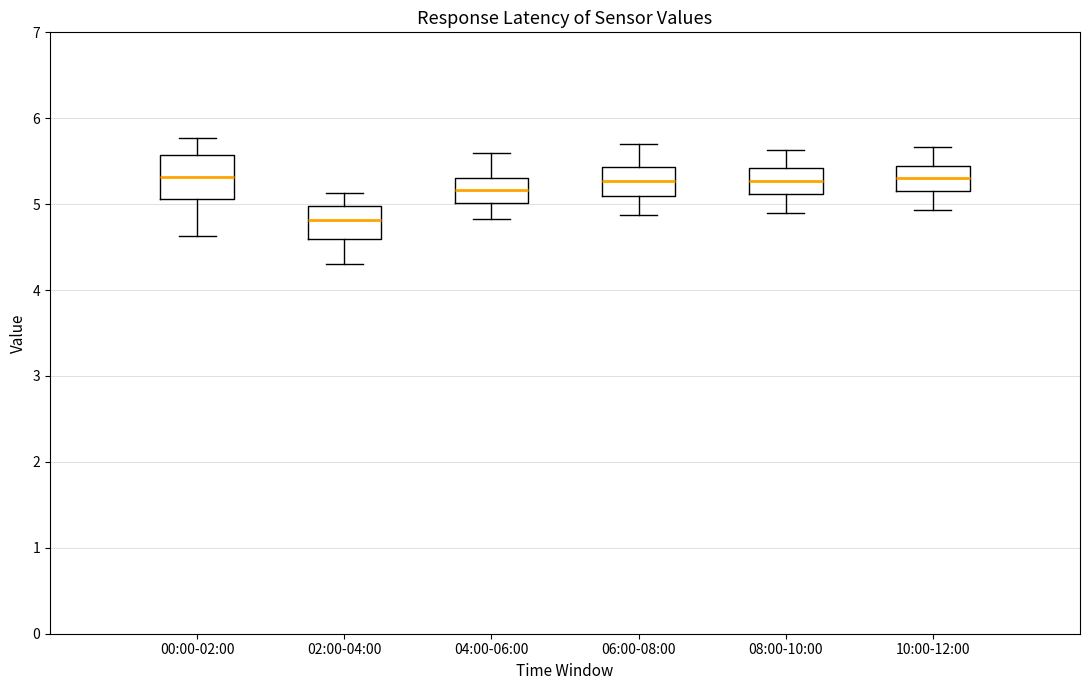

Reading left to right, read every box against the y-axis: the position of its median line, the range the box covers, and the ends of its whiskers. The values are not printed on the chart, so give them approximately, as read against the axis.

00:00-02:00: median 5.3, box 5.1 to 5.6, whiskers 4.6 to 5.8
02:00-04:00: median 4.8, box 4.6 to 5.0, whiskers 4.3 to 5.1
04:00-06:00: median 5.2, box 5.0 to 5.3, whiskers 4.8 to 5.6
06:00-08:00: median 5.3, box 5.1 to 5.4, whiskers 4.9 to 5.7
08:00-10:00: median 5.3, box 5.1 to 5.4, whiskers 4.9 to 5.6
10:00-12:00: median 5.3, box 5.2 to 5.4, whiskers 4.9 to 5.7